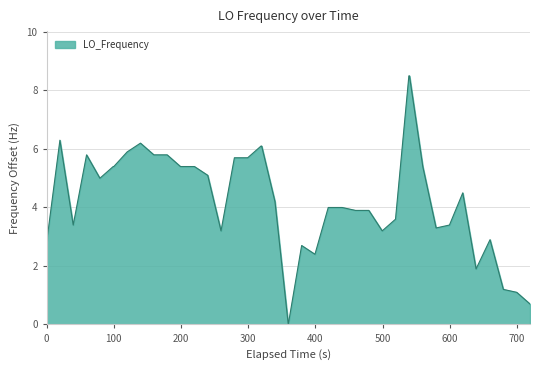

What is the difference between the maximum and minimum values?

8.5